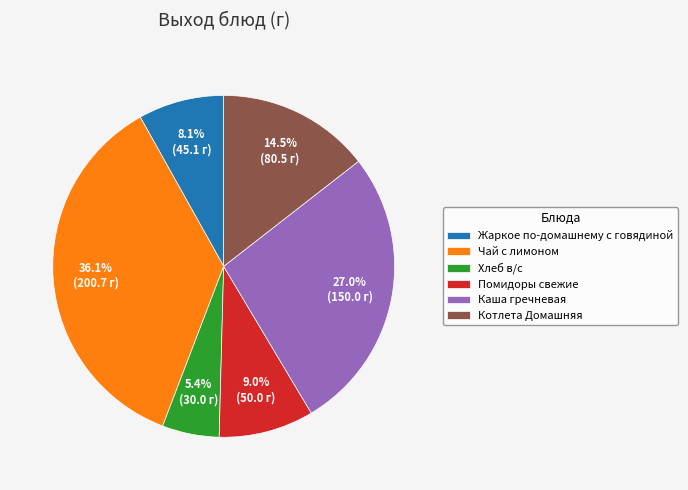

Does Котлета Домашняя represent more than half of the total?

No